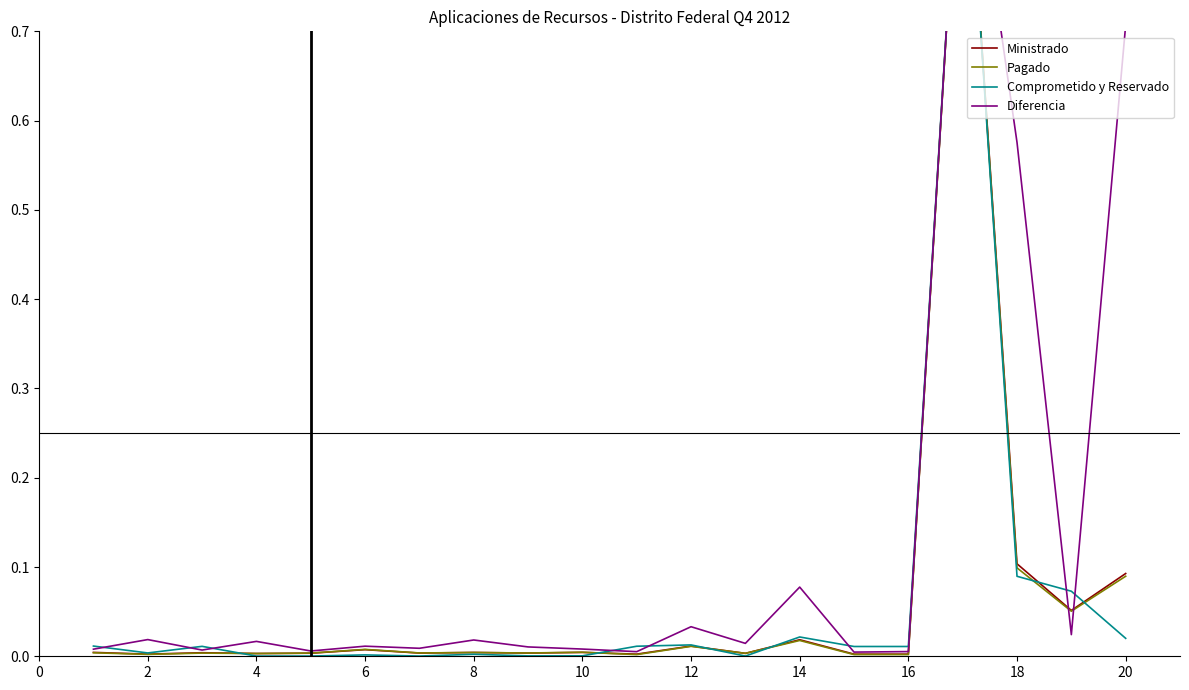

Where is the first local maximum for Pagado?

4